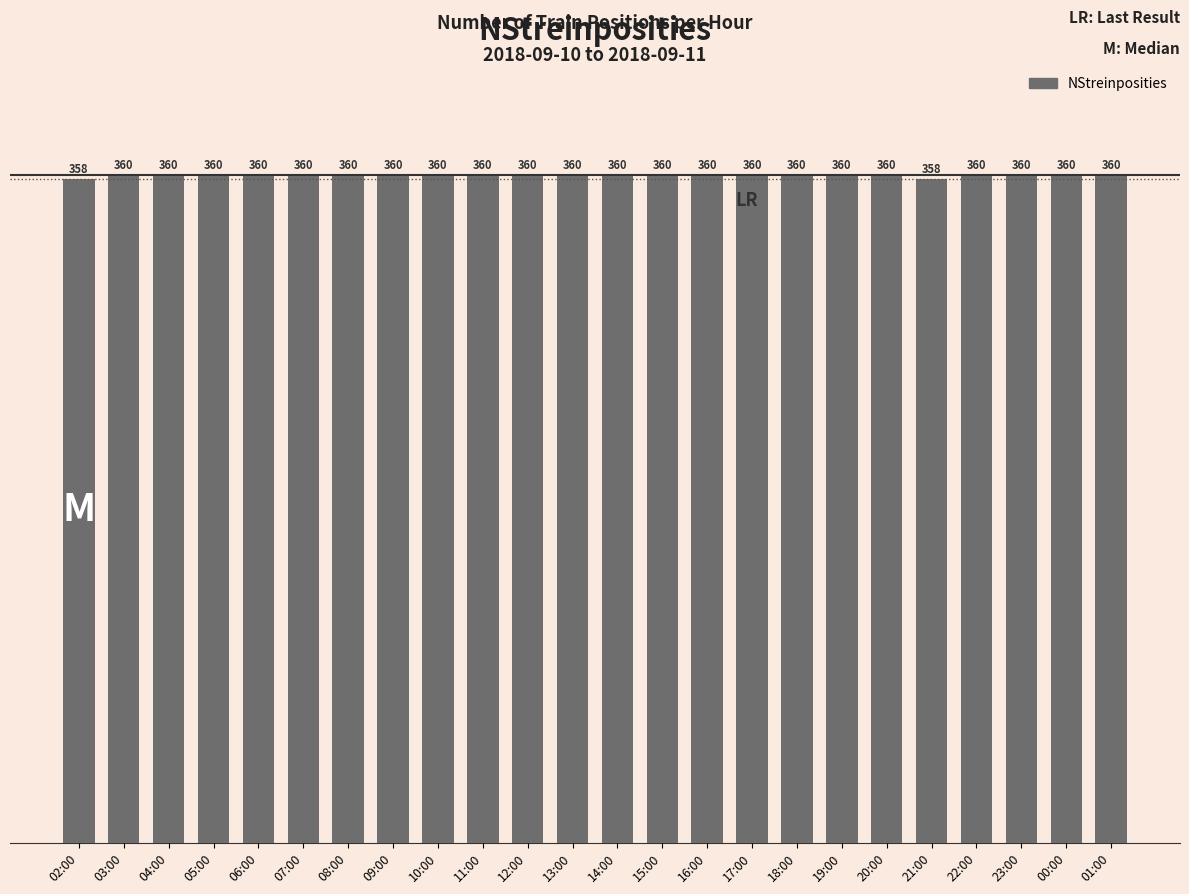

Reading left to right, what are all the values shown in this chart?

02:00=358	03:00=360	04:00=360	05:00=360	06:00=360	07:00=360	08:00=360	09:00=360	10:00=360	11:00=360	12:00=360	13:00=360	14:00=360	15:00=360	16:00=360	17:00=360	18:00=360	19:00=360	20:00=360	21:00=358	22:00=360	23:00=360	00:00=360	01:00=360